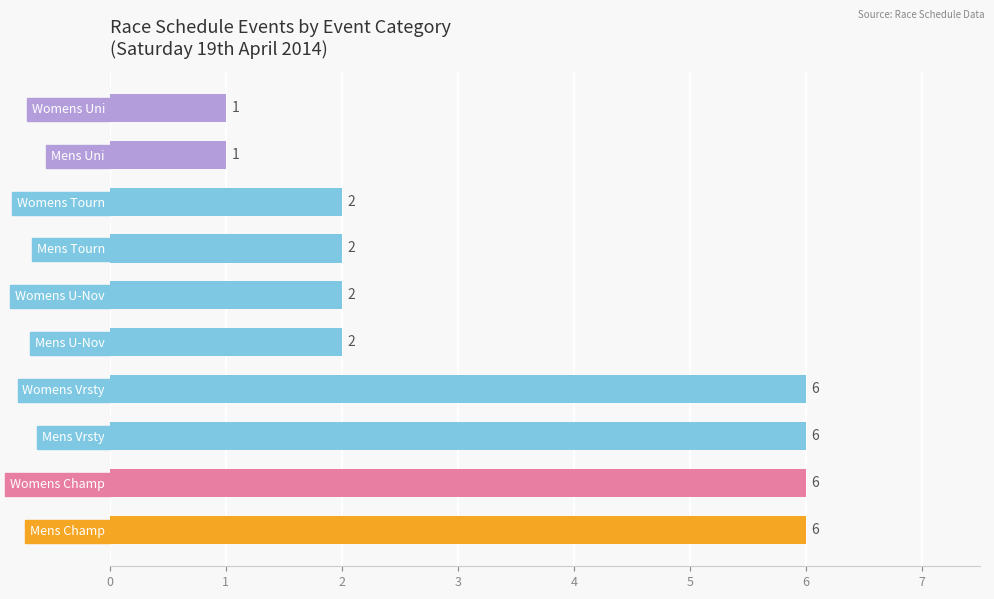

How many bars are there in total?

10